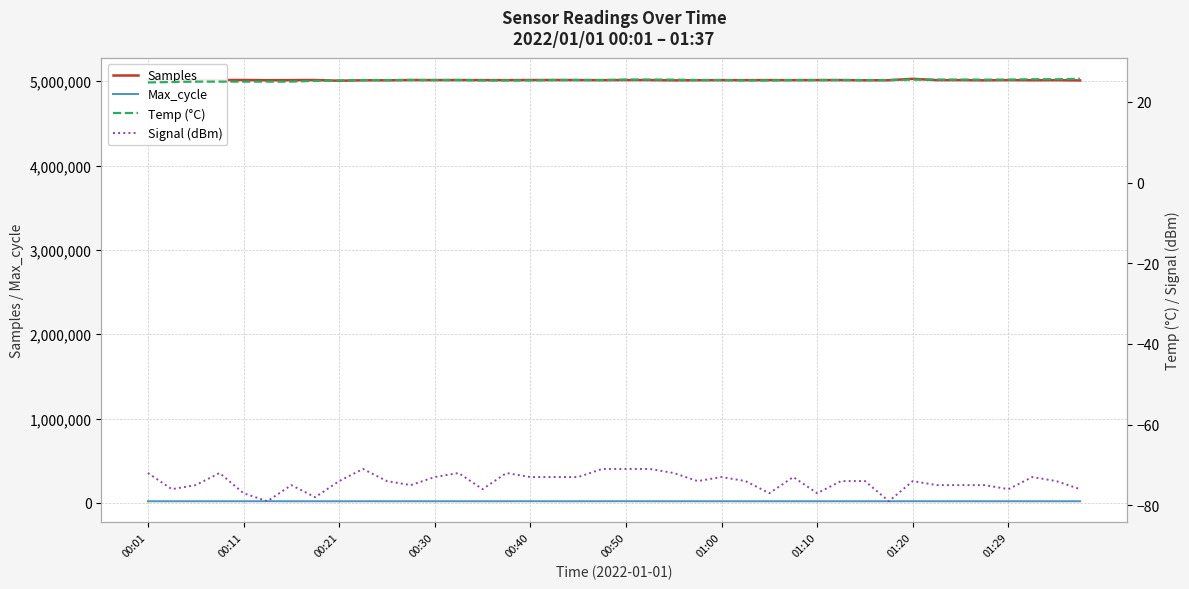

What are all the series names shown in the legend?

Samples, Max_cycle, Temp (°C), Signal (dBm)